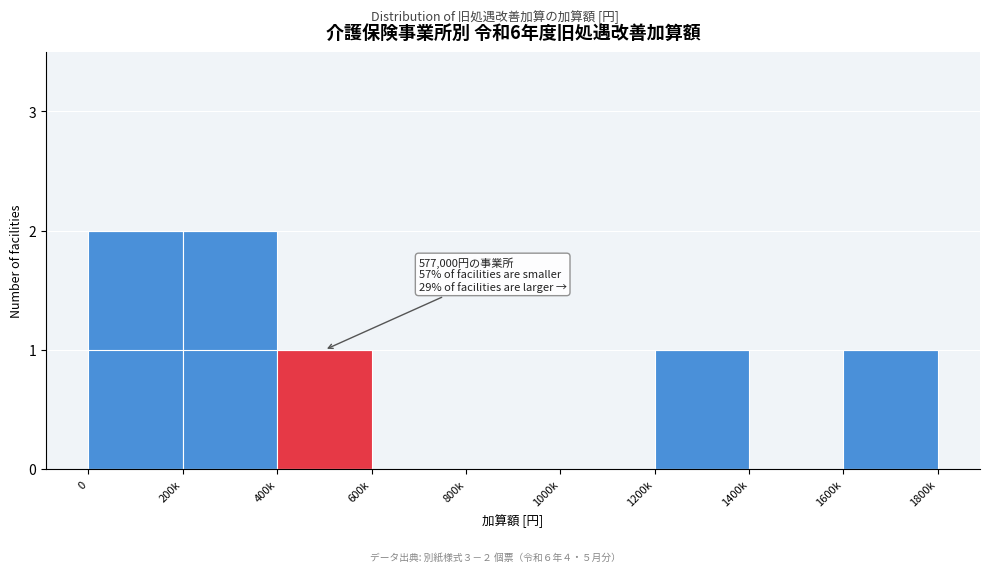

Reading left to right, list all the values displayed in this chart.

0=2	200k=2	400k=1	600k=0	800k=0	1000k=0	1200k=1	1400k=0	1600k=1